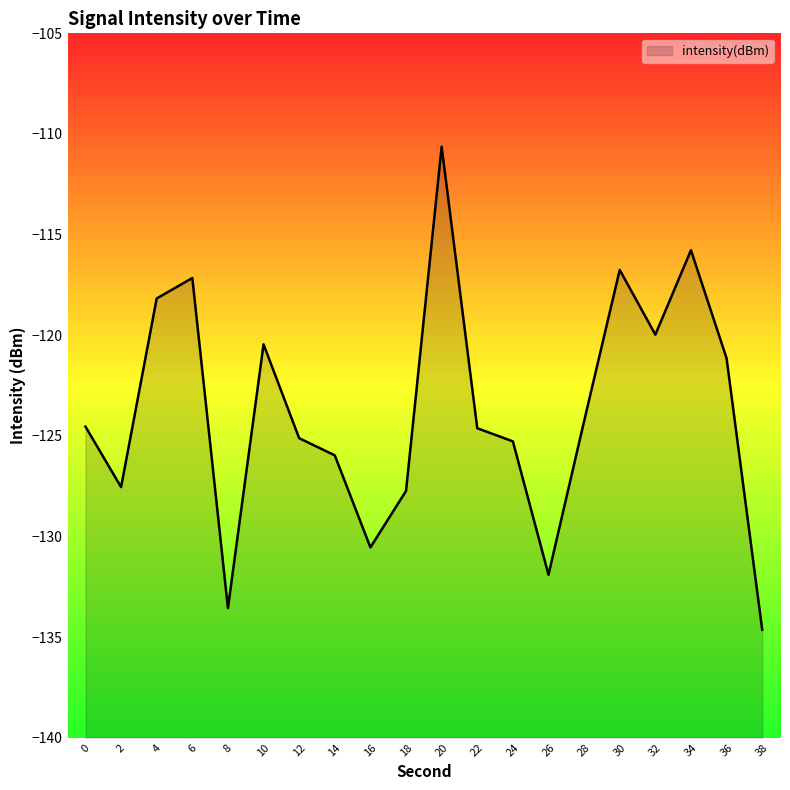

What is the average value?

-123.8